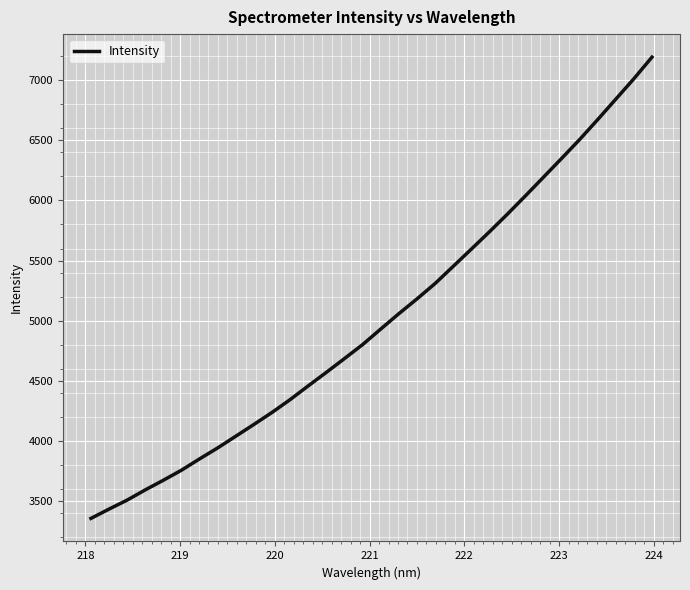

How many values are below 4930?

16